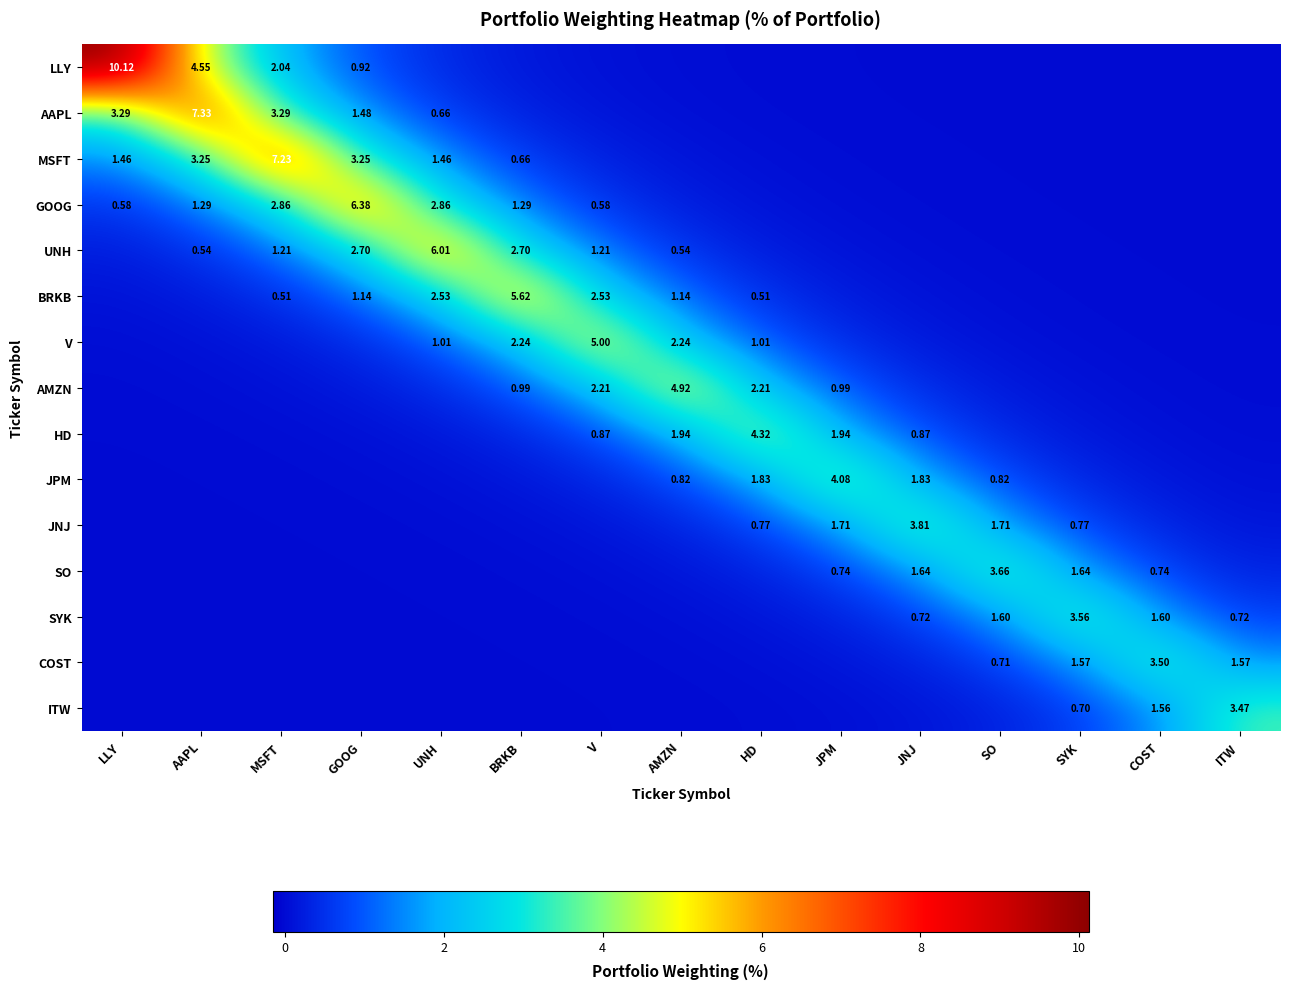

Rank the categories by MSFT value from lowest to highest.

ITW, COST, SYK, SO, JNJ, JPM, HD, AMZN, V, BRKB, LLY, UNH, AAPL, GOOG, MSFT